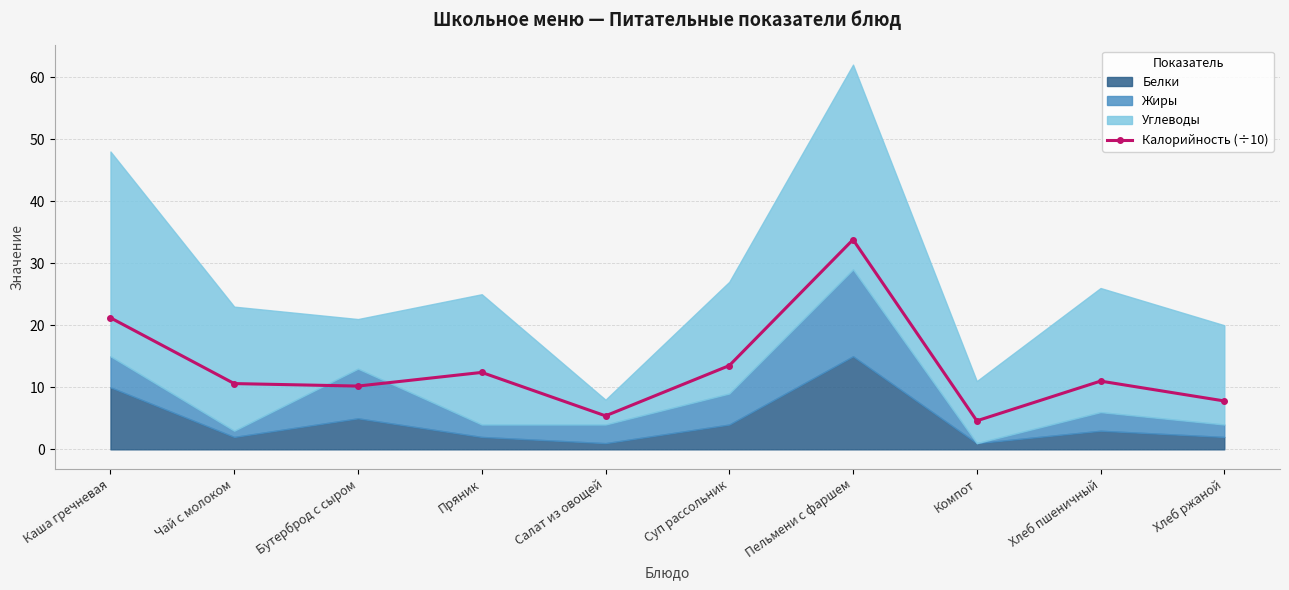

What is the maximum value for Калорийность (÷10)?

33.8